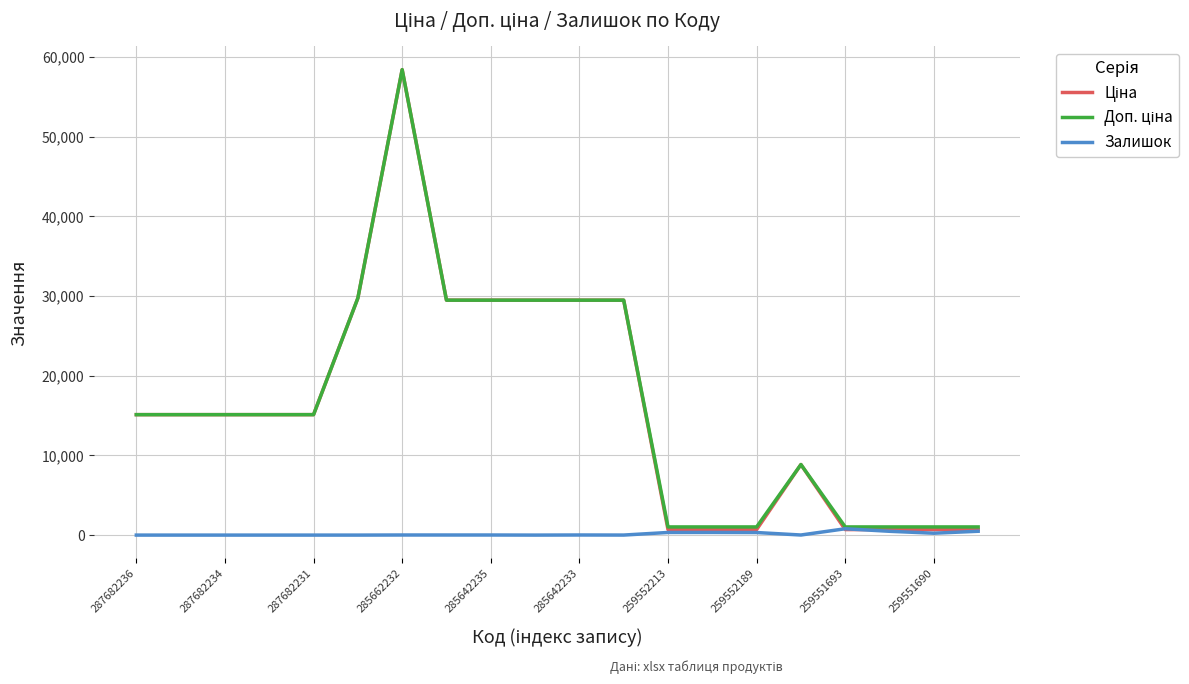

What is the greatest value displayed?

58426.5